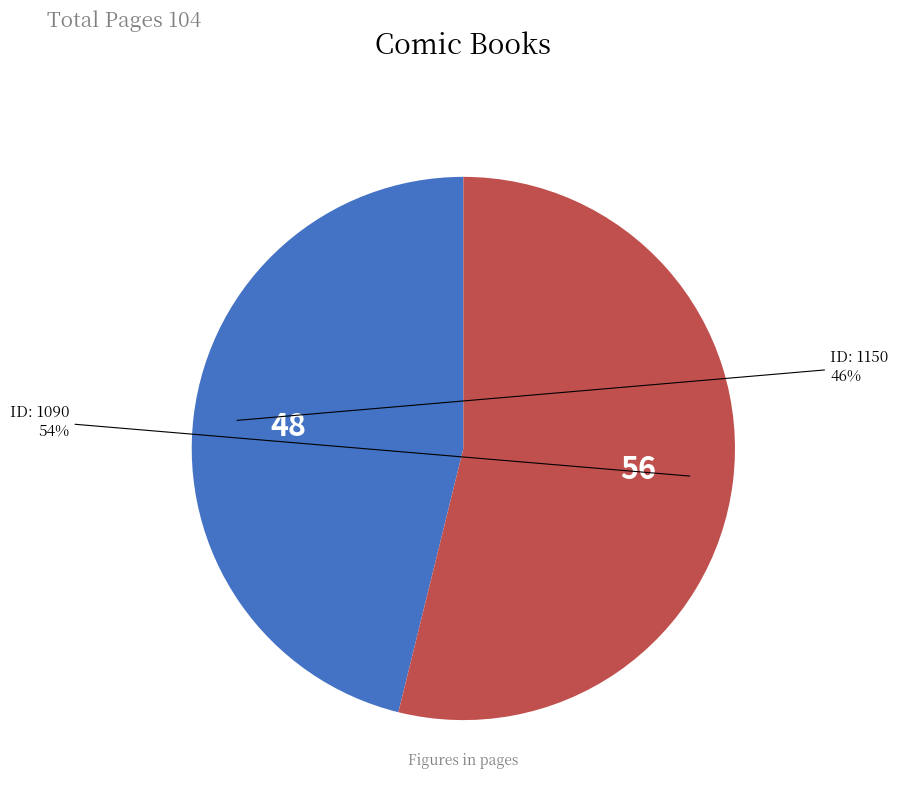

Does any single category account for the majority?

Yes